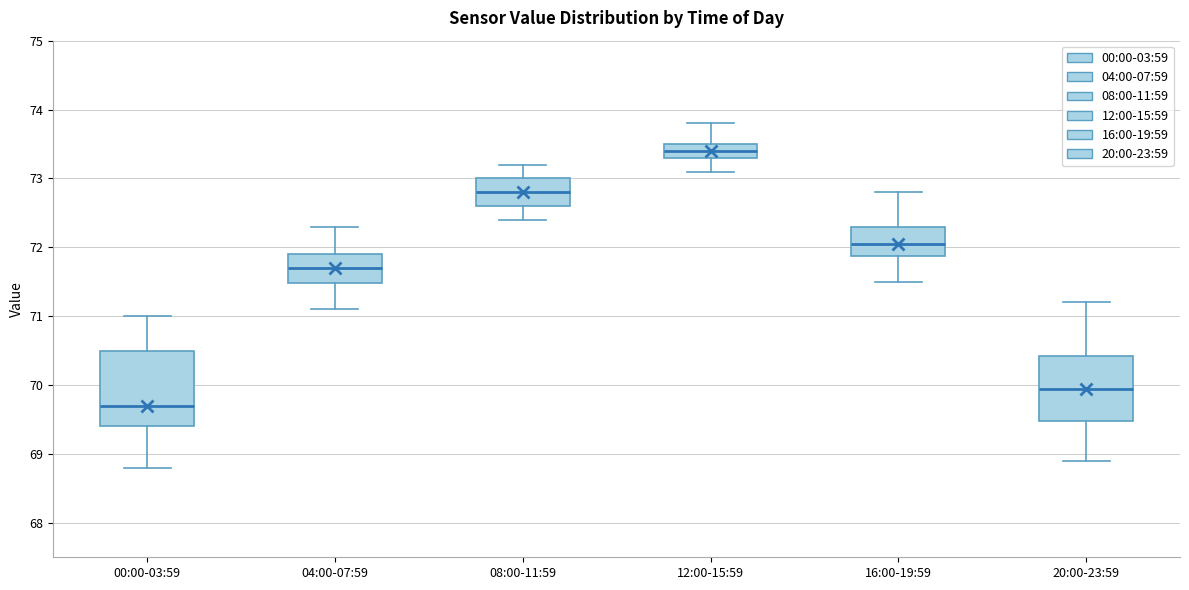

Reading left to right, read every box against the y-axis: the position of its median line, the range the box covers, and the ends of its whiskers. The values are not printed on the chart, so give them approximately, as read against the axis.

00:00-03:59: median 69.7, box 69.4 to 70.5, whiskers 68.8 to 71.0
04:00-07:59: median 71.7, box 71.5 to 71.9, whiskers 71.1 to 72.3
08:00-11:59: median 72.8, box 72.6 to 73.0, whiskers 72.4 to 73.2
12:00-15:59: median 73.4, box 73.3 to 73.5, whiskers 73.1 to 73.8
16:00-19:59: median 72.1, box 71.9 to 72.3, whiskers 71.5 to 72.8
20:00-23:59: median 70.0, box 69.5 to 70.4, whiskers 68.9 to 71.2